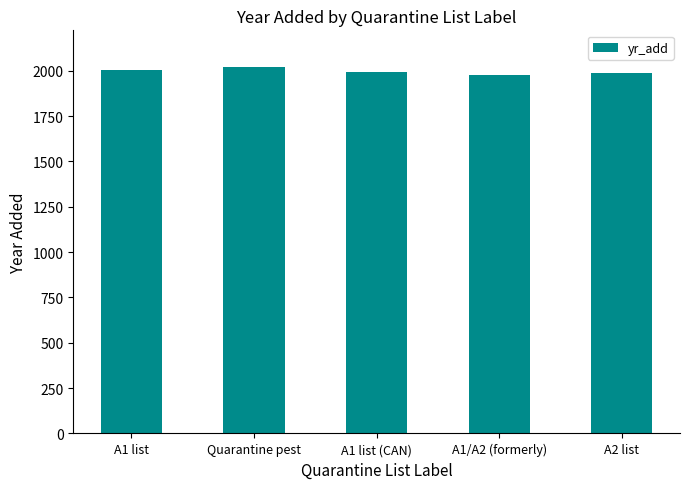

Is it true that the value at Quarantine pest is 620?

False